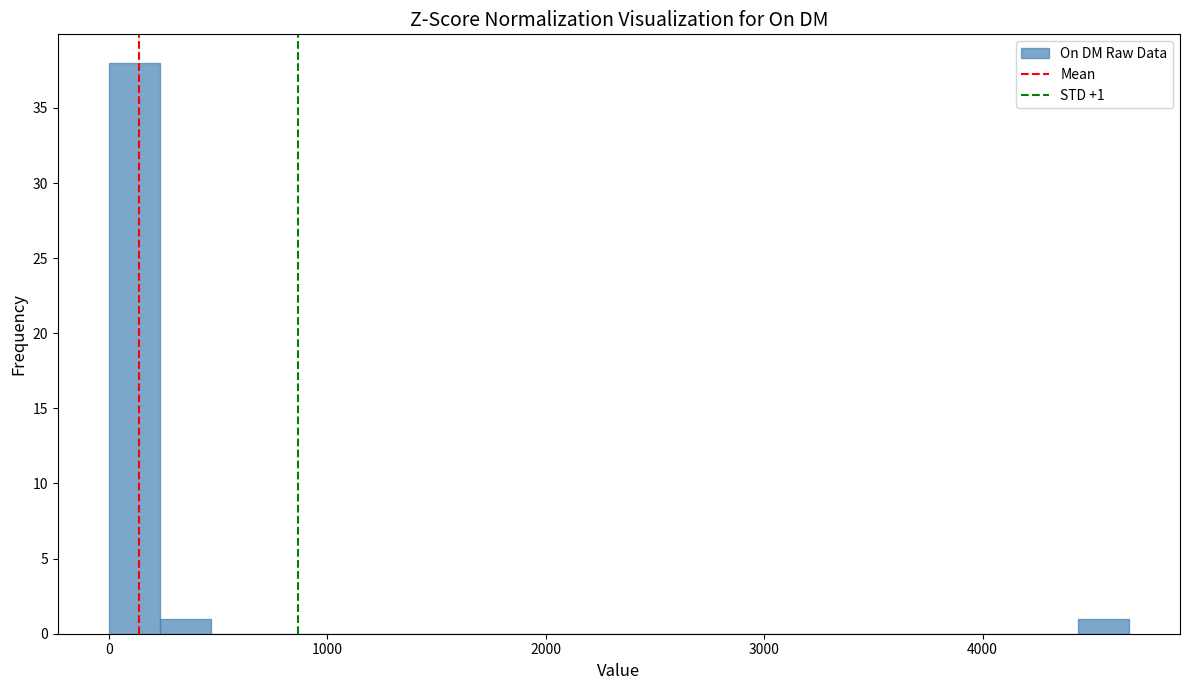

Around what value on the x-axis is the tallest bar? Give the approximate position of its centre, as read against the axis.

100